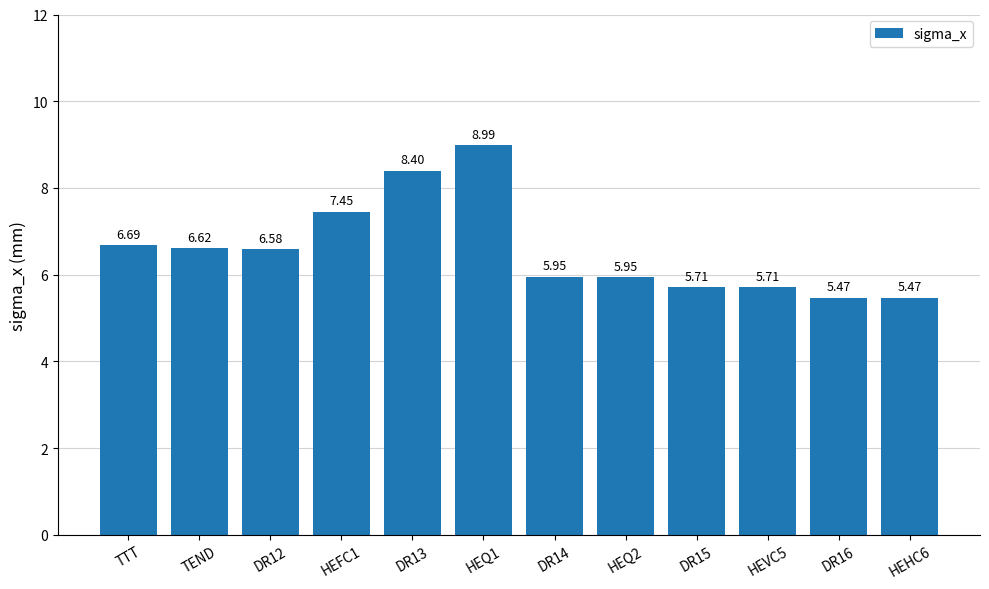

Count the number of data series in this chart.

1